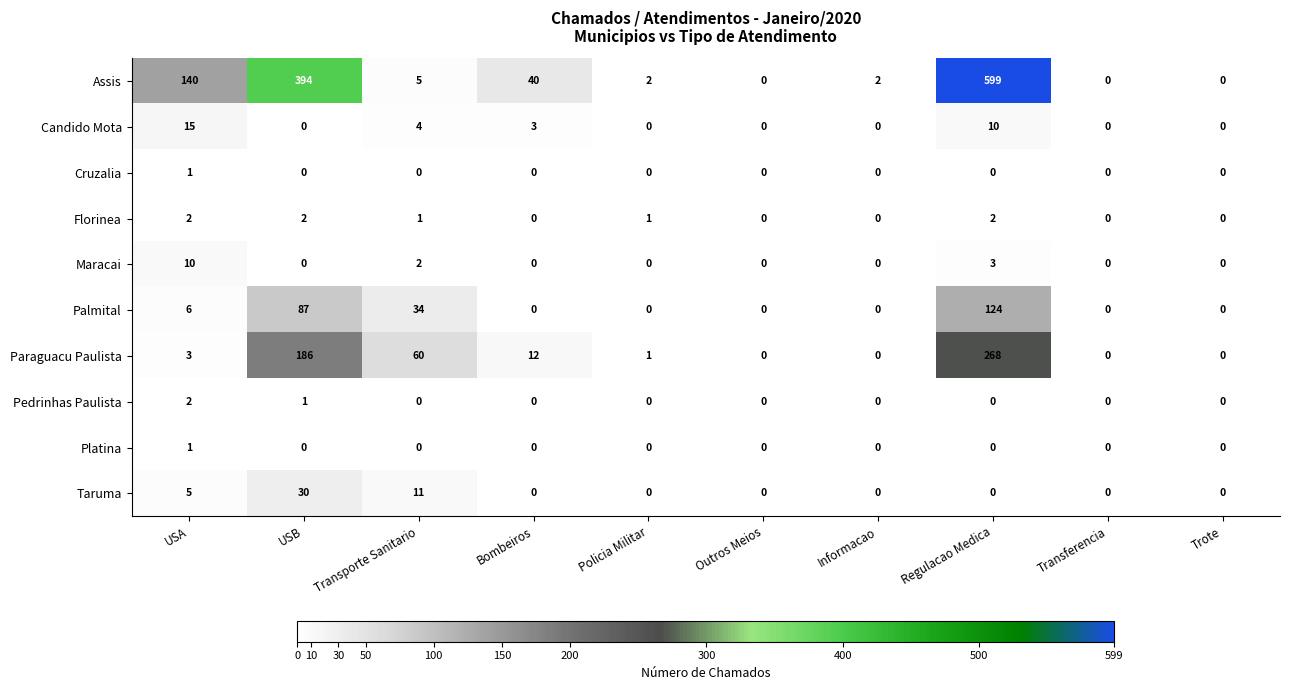

What is the difference between the maximum and minimum values in the Palmital series?

124